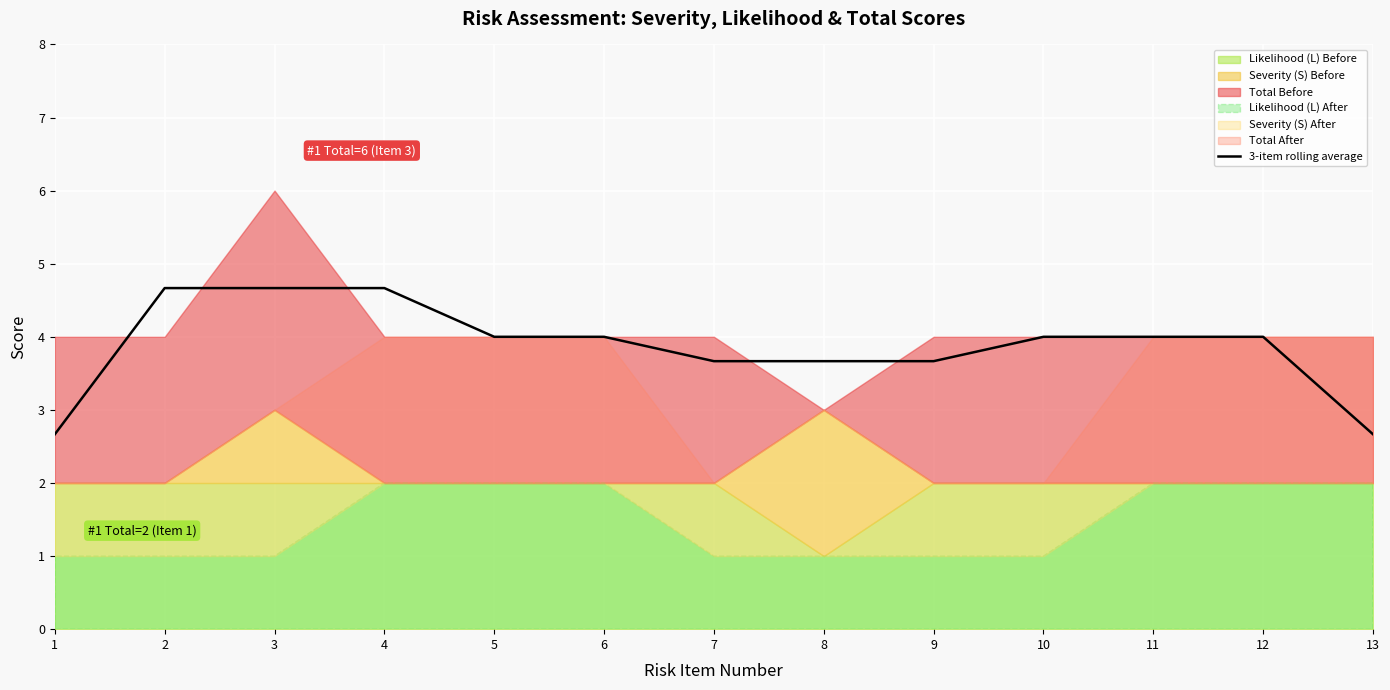

True or false: the data shows 5.3 at 7.

False